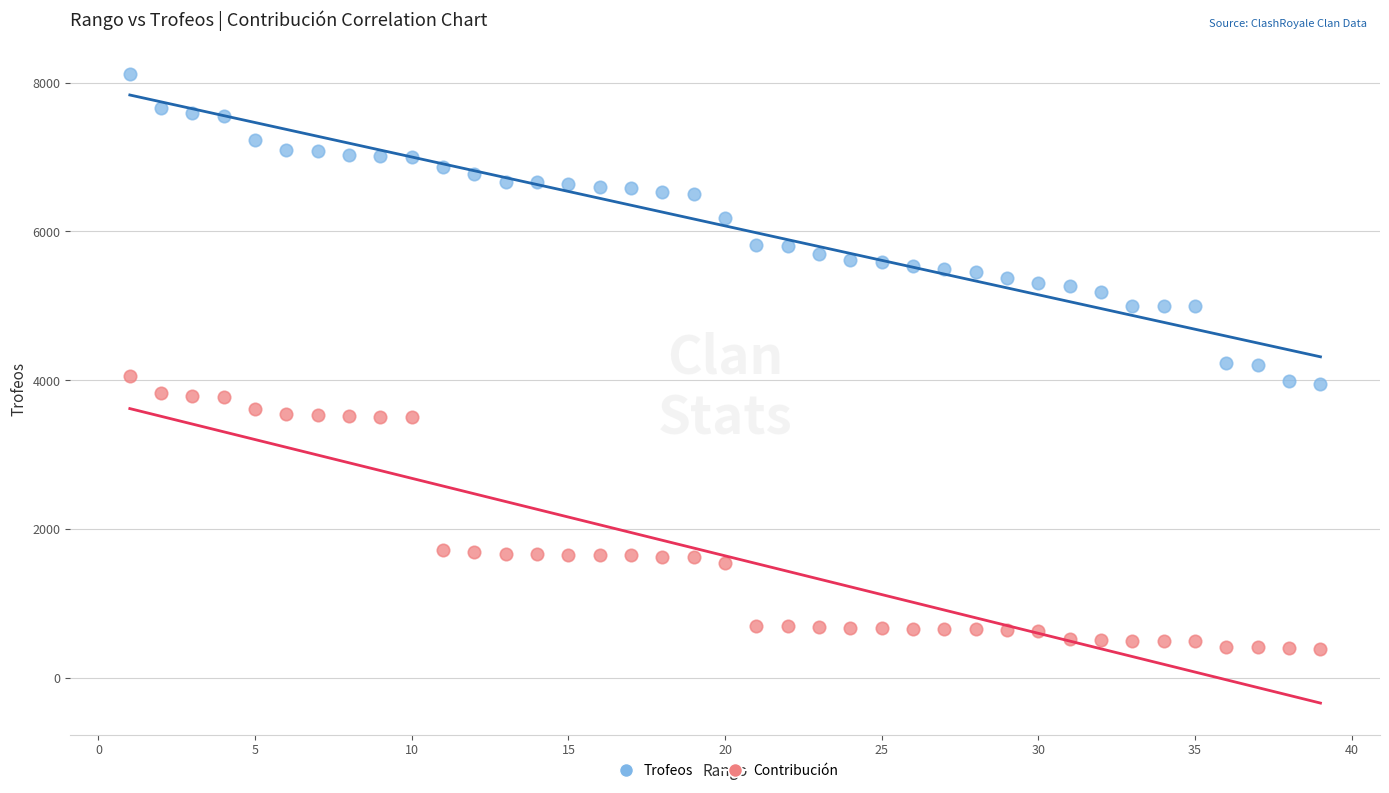

Across all data points, what is the range of X values (max minus min)?

38